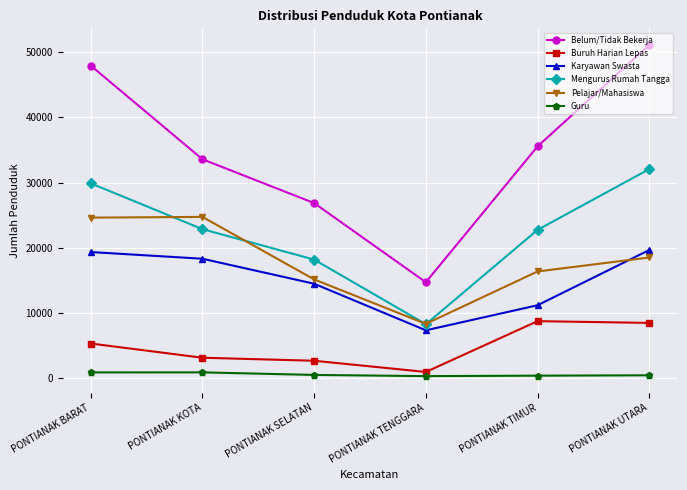

What is the sum of the Karyawan Swasta values at PONTIANAK TENGGARA and PONTIANAK UTARA?

26988